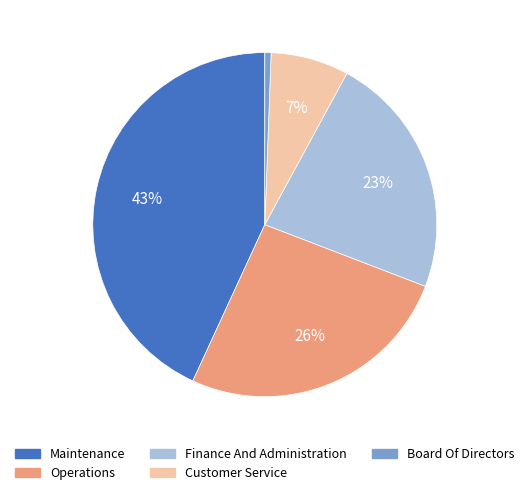

True or false: Maintenance accounts for 43% of the total.

True